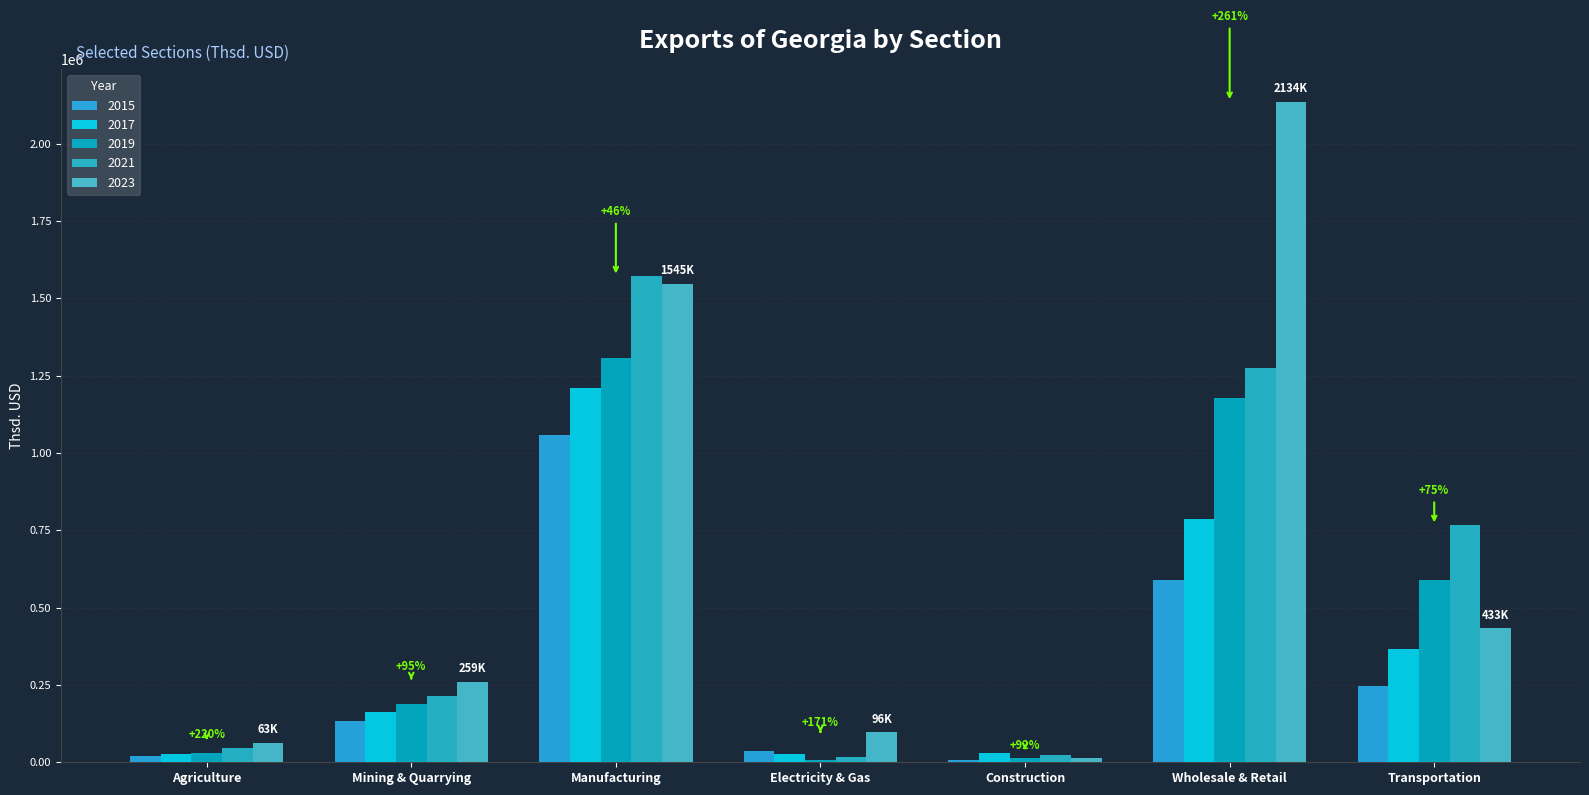

What is the highest value of the 2015 series?

1057323.6